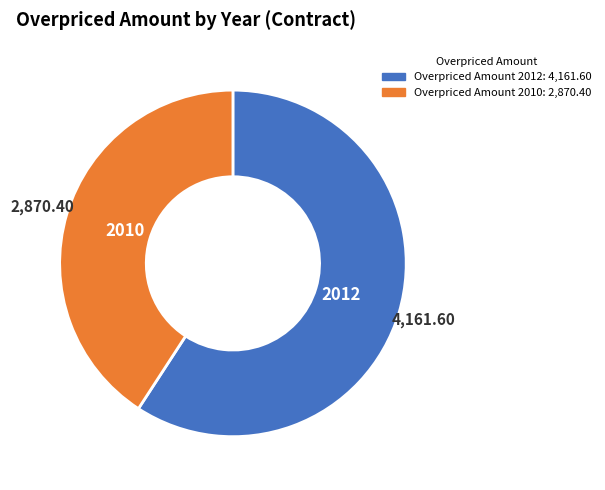

Is there any slice that represents more than half of the pie?

Yes